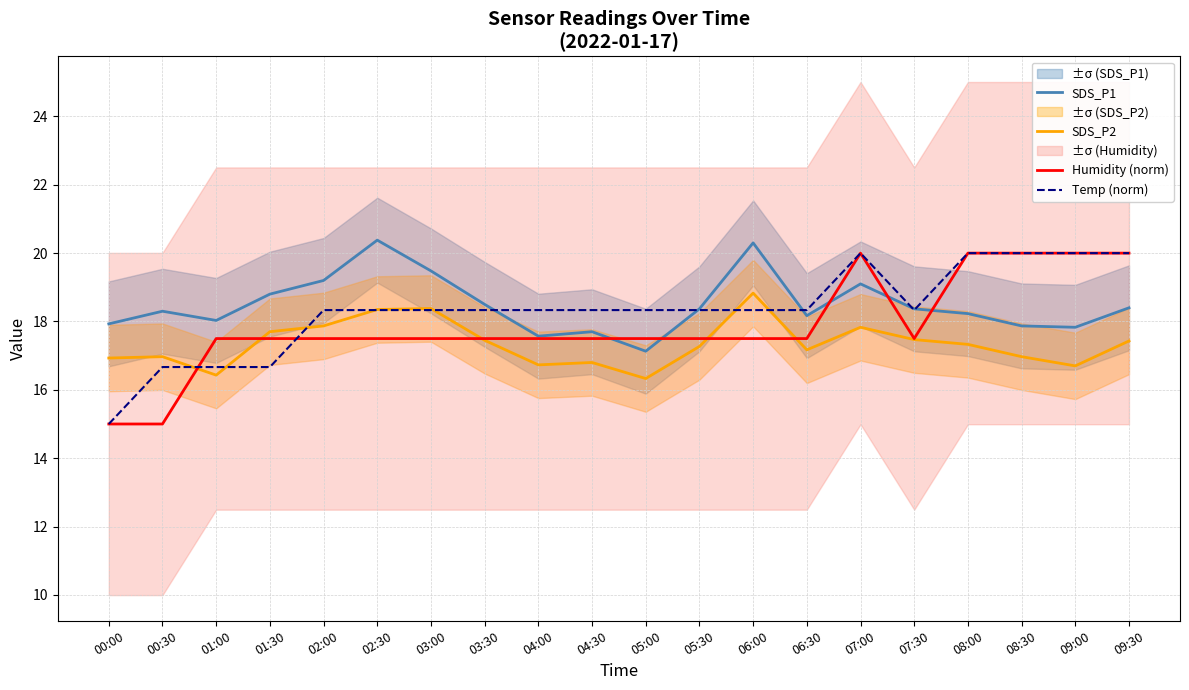

What is the difference between the second highest and minimum values in the Humidity (norm) series?

5.0